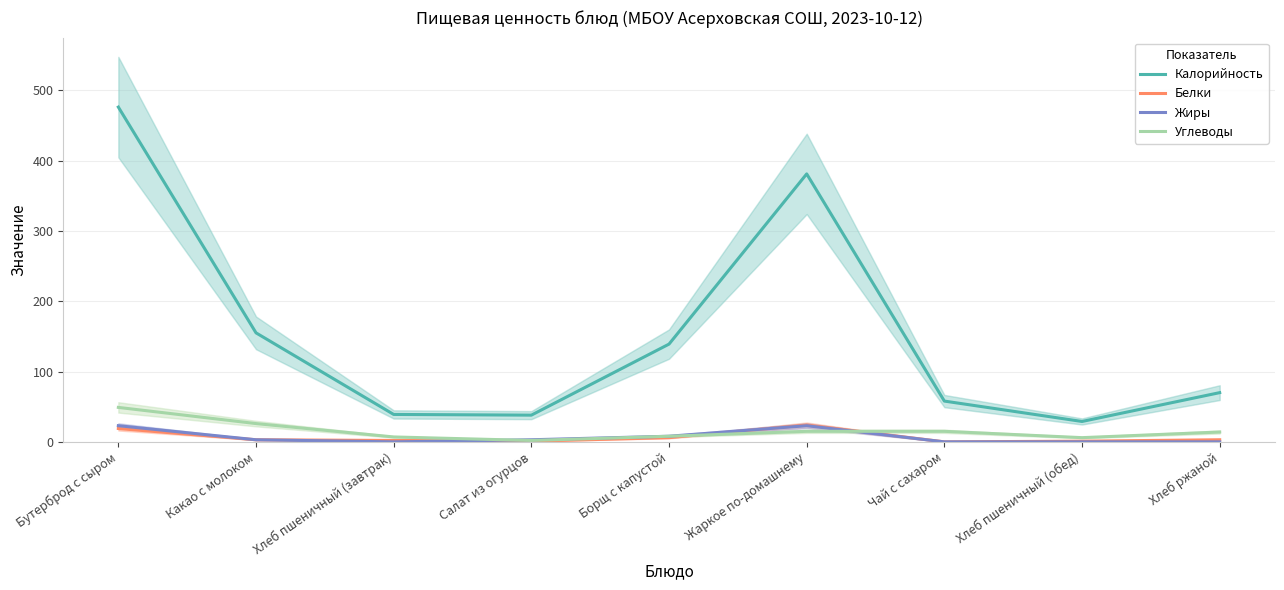

List the labels in order of Углеводы value, smallest first.

Салат из огурцов, Хлеб пшеничный (обед), Хлеб пшеничный (завтрак), Борщ с капустой, Хлеб ржаной, Жаркое по-домашнему, Чай с сахаром, Какао с молоком, Бутерброд с сыром